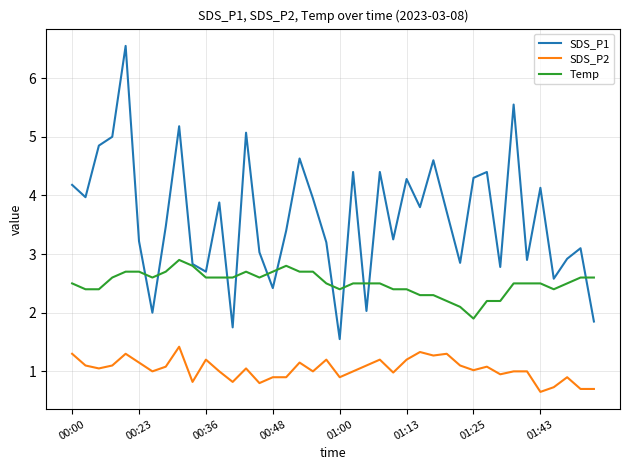

Rank the series by their maximum value, from lowest to highest.

SDS_P2, Temp, SDS_P1